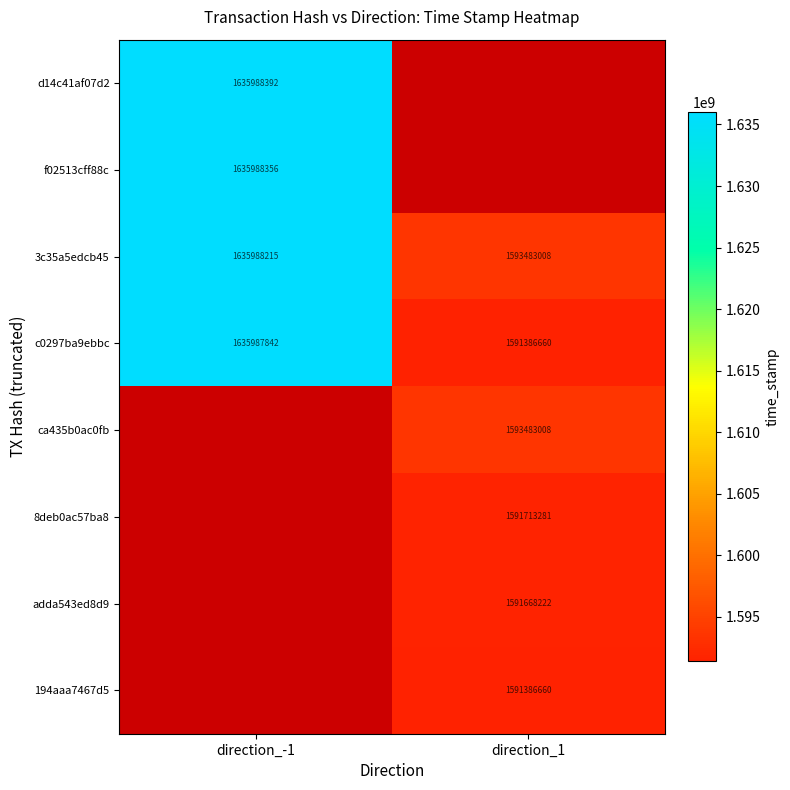

What is the approximate value of 3c35a5edcb45 at direction_-1, to the nearest 100?

1635988200